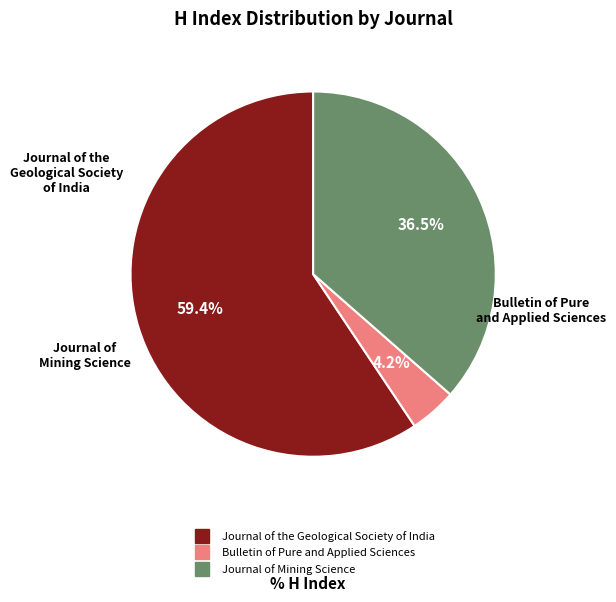

How many segments does this pie chart have?

3